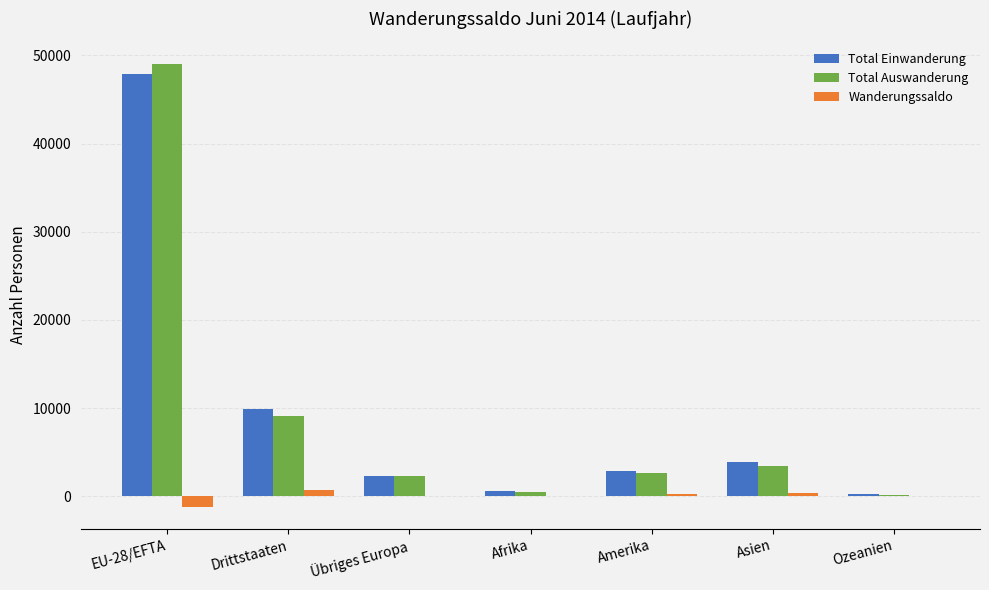

The Total Auswanderung series shows 9167 at Drittstaaten. True or false?

True